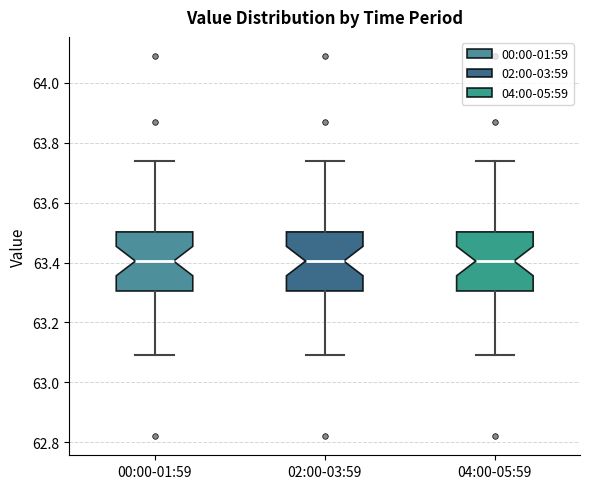

Reading left to right, read every box against the y-axis: the position of its median line, the range the box covers, and the ends of its whiskers. The values are not printed on the chart, so give them approximately, as read against the axis.

00:00-01:59: median 63.40, box 63.30 to 63.50, whiskers 63.10 to 63.74
02:00-03:59: median 63.40, box 63.30 to 63.50, whiskers 63.10 to 63.74
04:00-05:59: median 63.40, box 63.30 to 63.50, whiskers 63.10 to 63.74